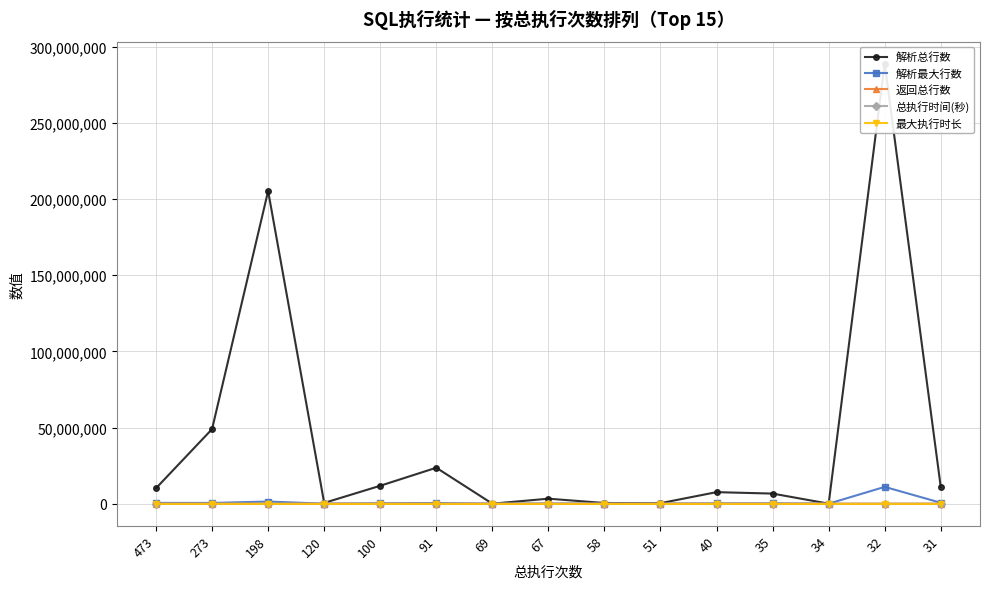

At which label does 总执行时间(秒) first exceed 163?

473